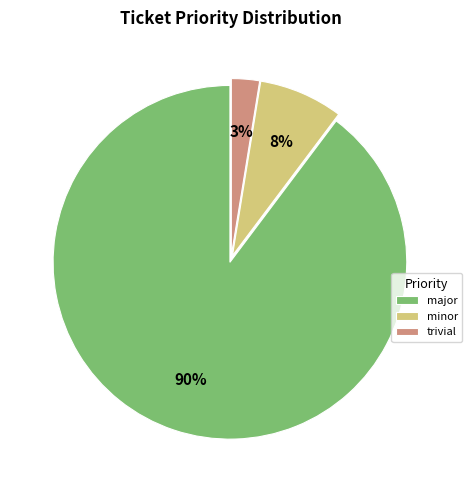

How many slices are in this pie chart?

3